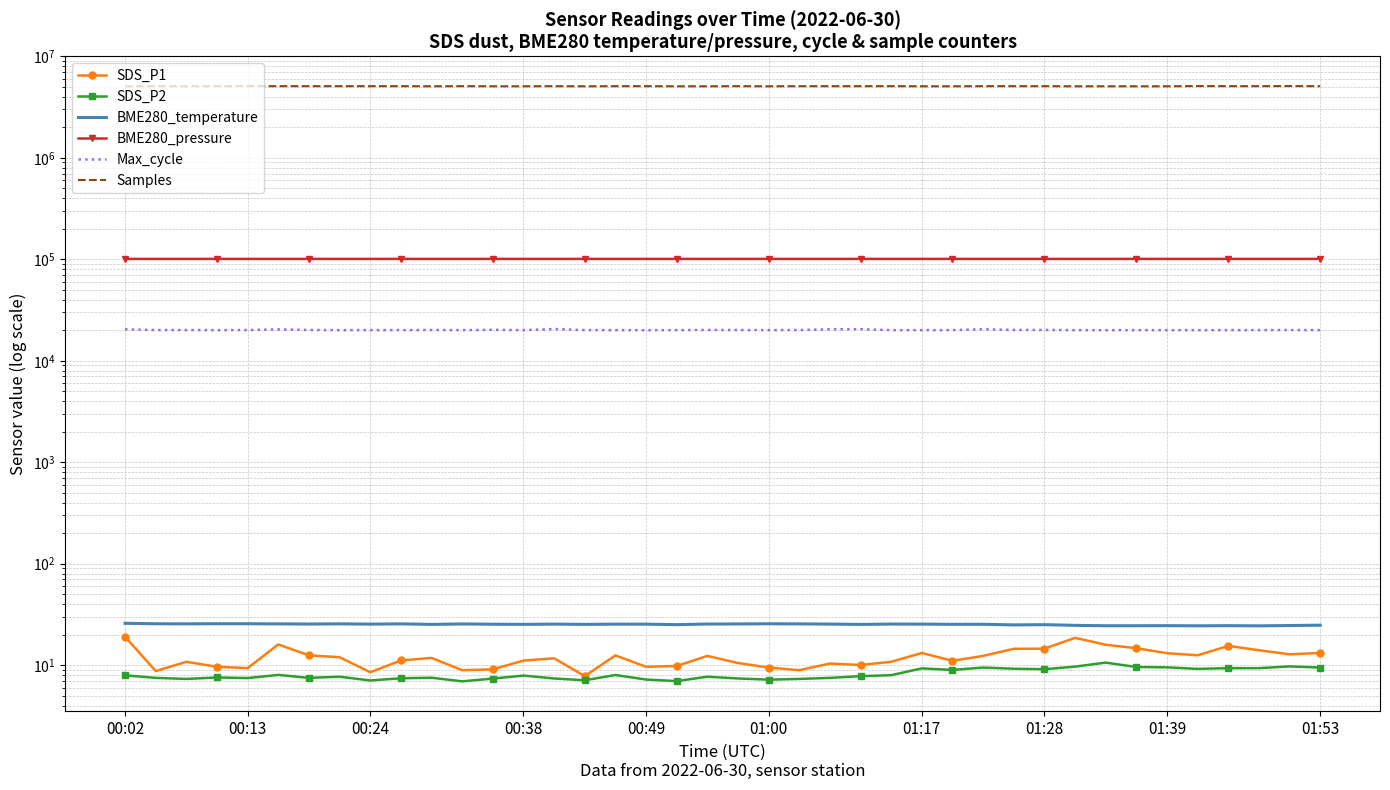

What is the value of the Max_cycle point at the 20th from the left?

20117.0